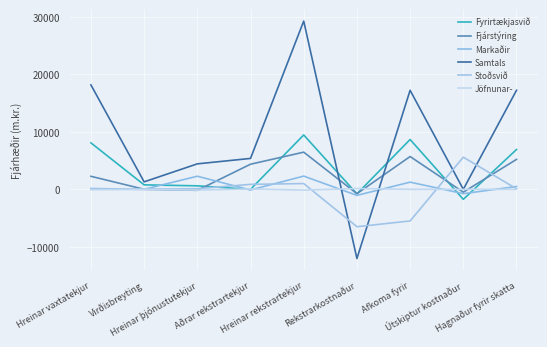

How many times do Jöfnunar- and Stoðsvið cross each other?

2